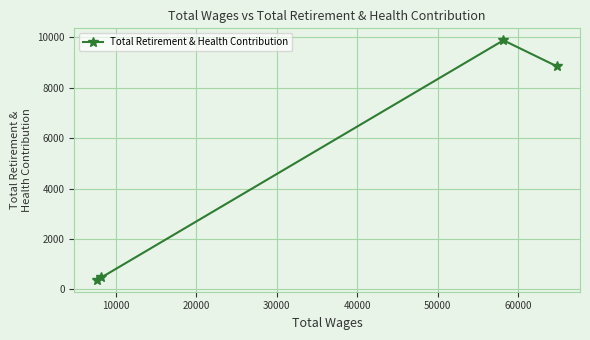

What is the value of the 4th point from the left?

8850